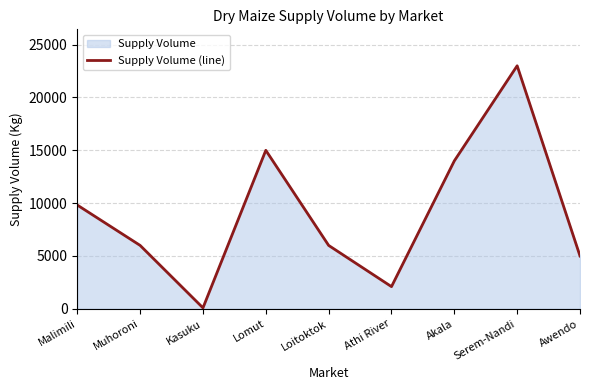

How many points are lower than both their immediate neighbors (excluding endpoints)?

2